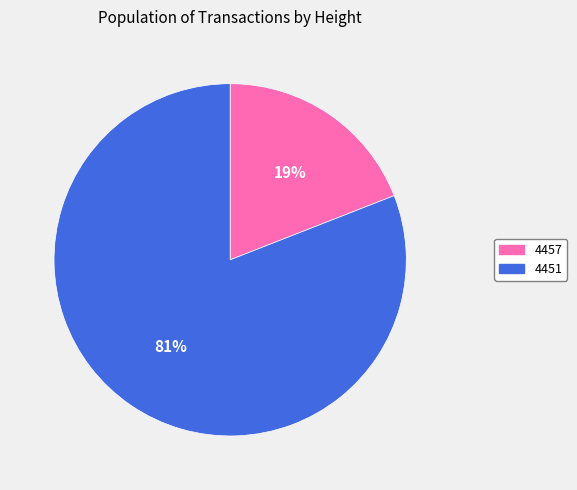

What percentage is the 4457 slice, to the nearest percent?

19%